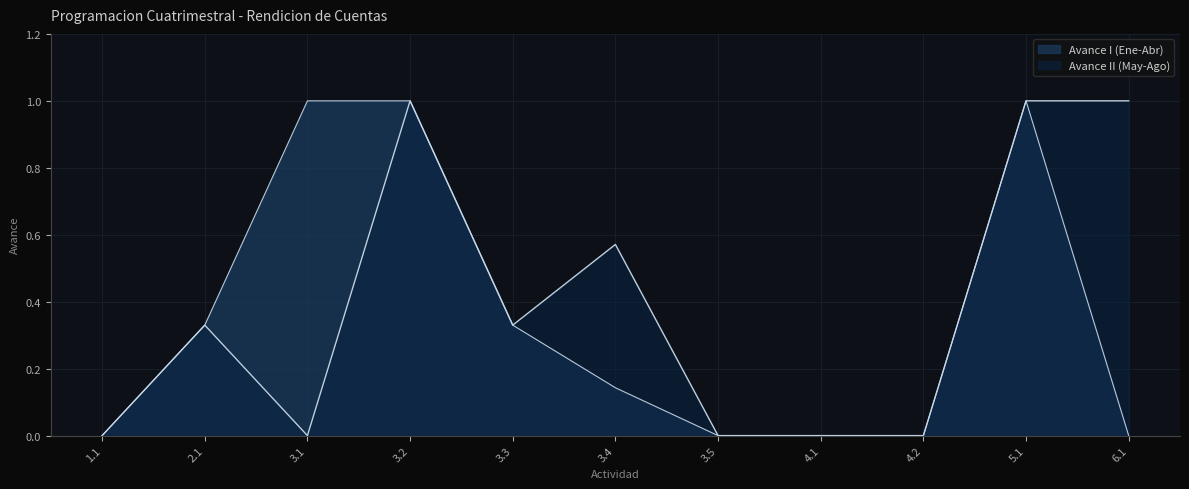

What is the difference between the maximum and minimum values in the Avance II (May-Ago) series?

1.0